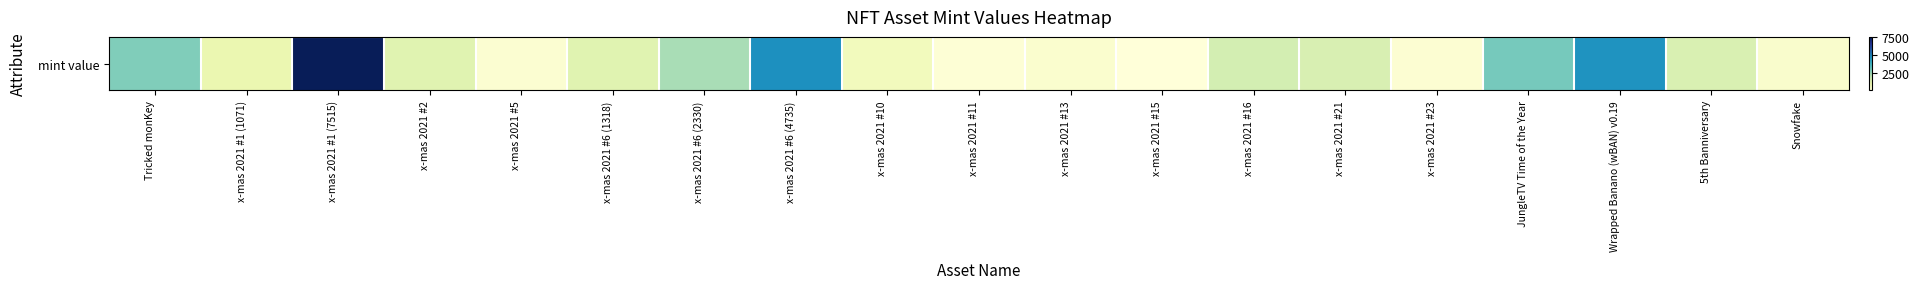

What is the difference between the second highest and minimum values?

4643